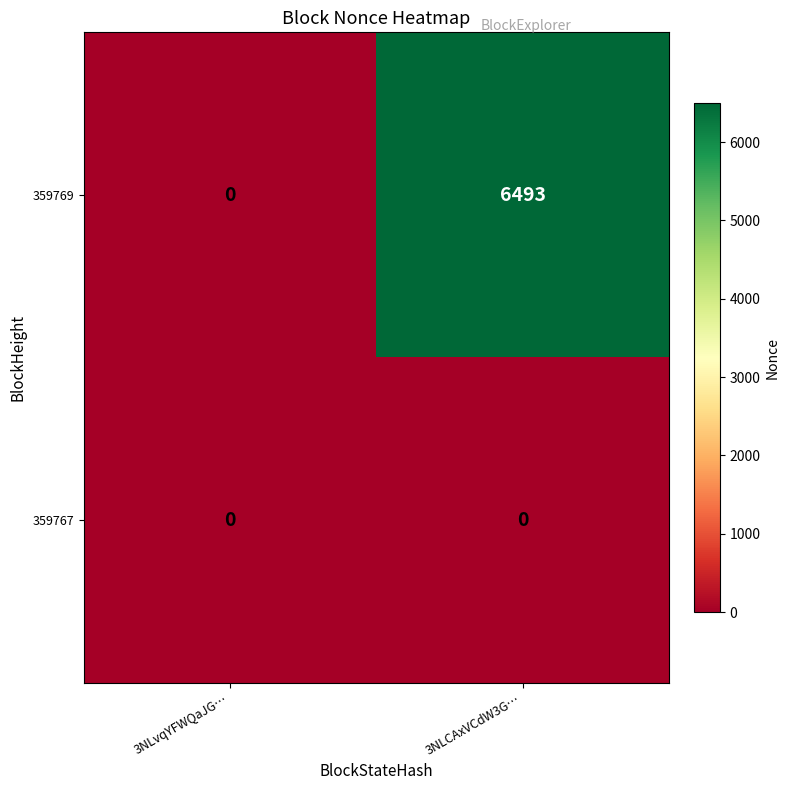

Which series changed the most between 3NLvqYFWQaJG… and 3NLCAxVCdW3G…?

359769